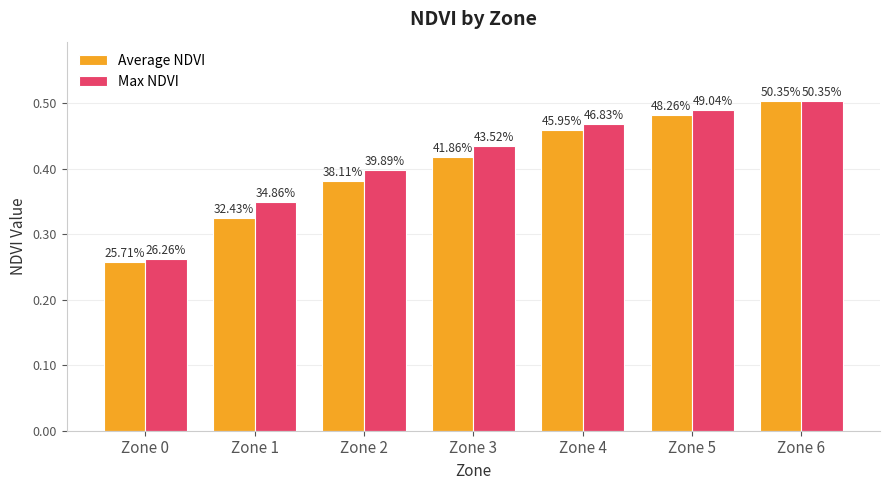

What is the value of the Average NDVI bar at the 6th from the left?

0.5